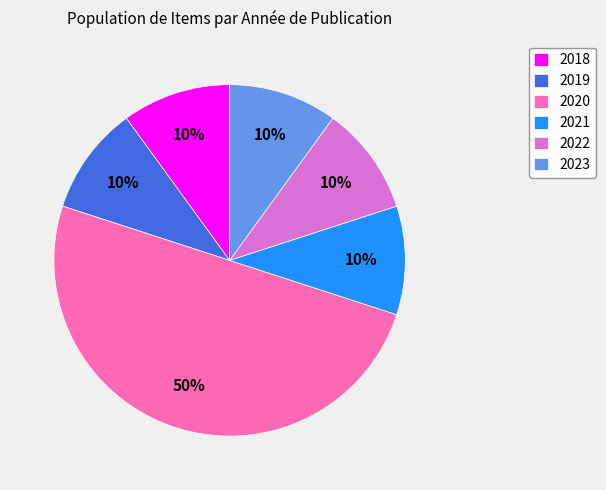

Does 2023 represent more than half of the total?

No